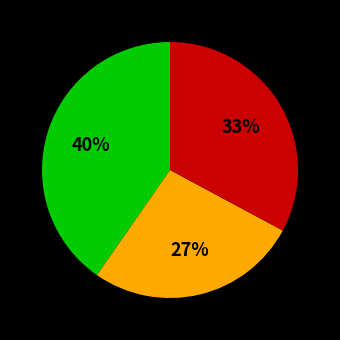

To the nearest percent, what is the average slice percentage?

33%